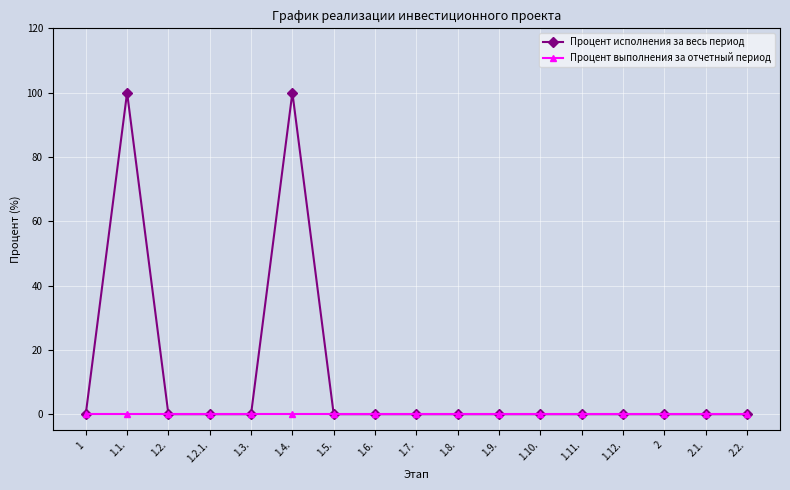

Rank the series by their maximum value, from highest to lowest.

Процент исполнения за весь период, Процент выполнения за отчетный период